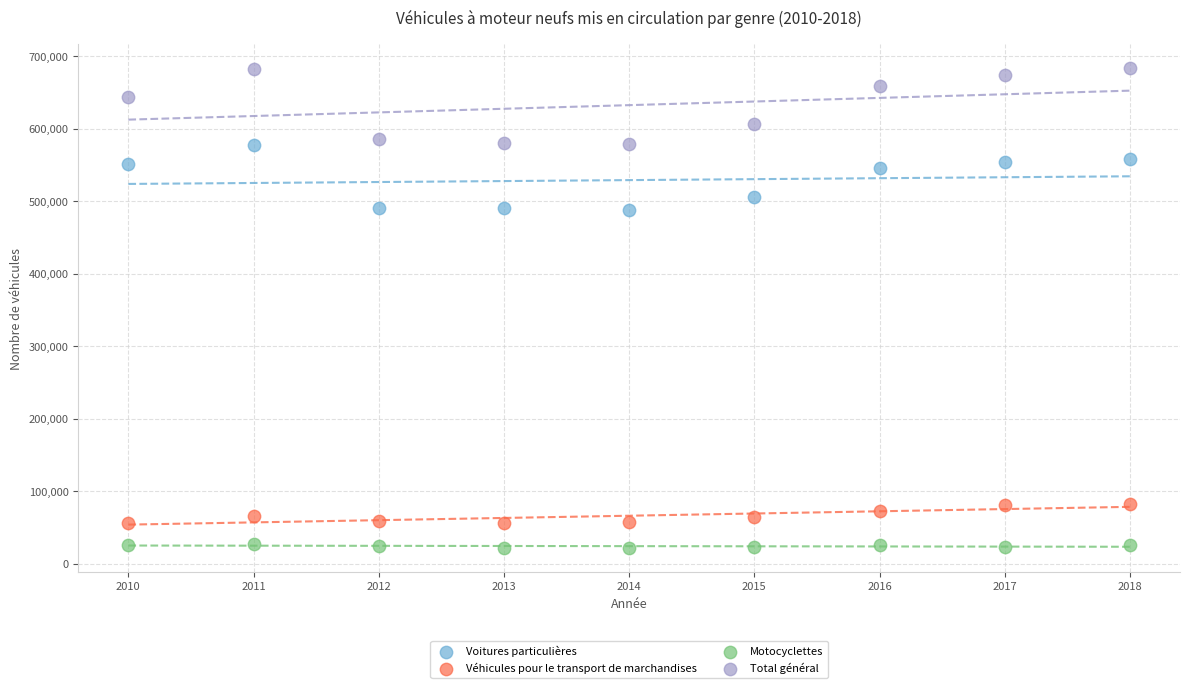

What is the X range (max minus min) for the scatter plot?

8